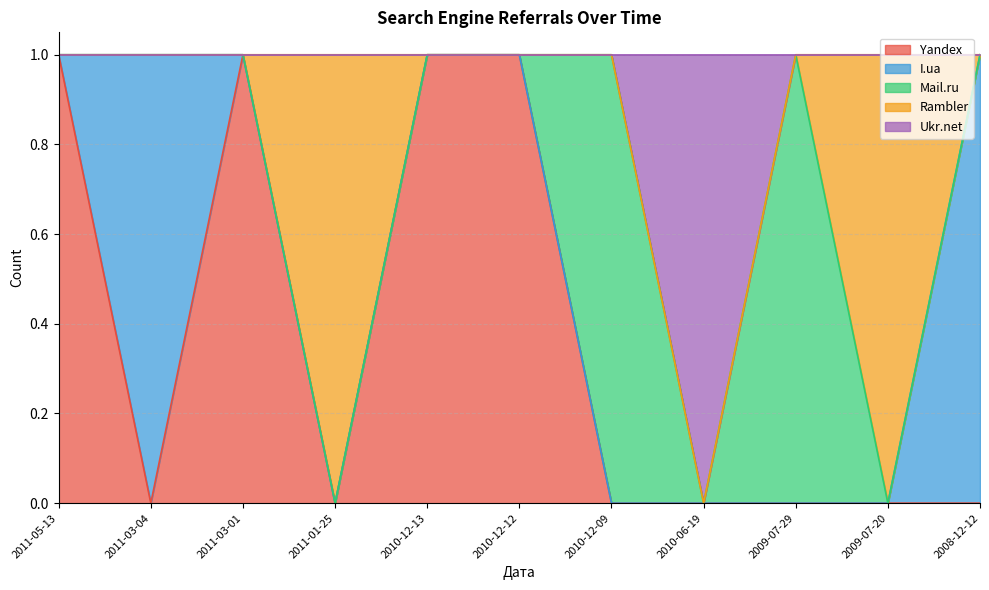

How many data points in Ukr.net are above 0?

1